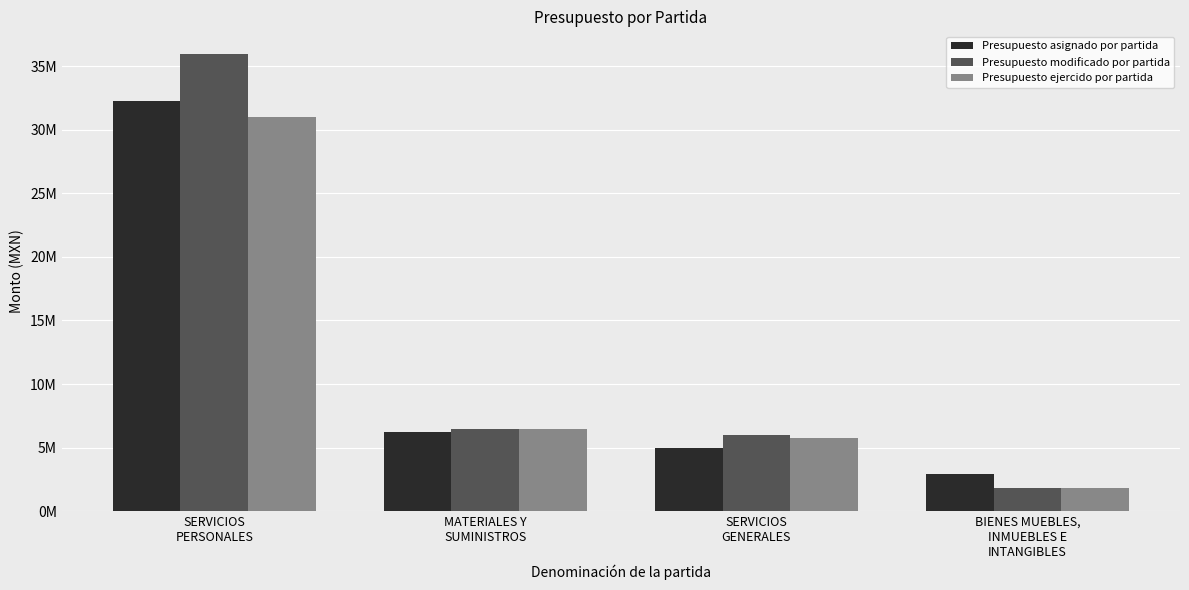

Rank the series by their average value, from highest to lowest.

Presupuesto modificado por partida, Presupuesto asignado por partida, Presupuesto ejercido por partida